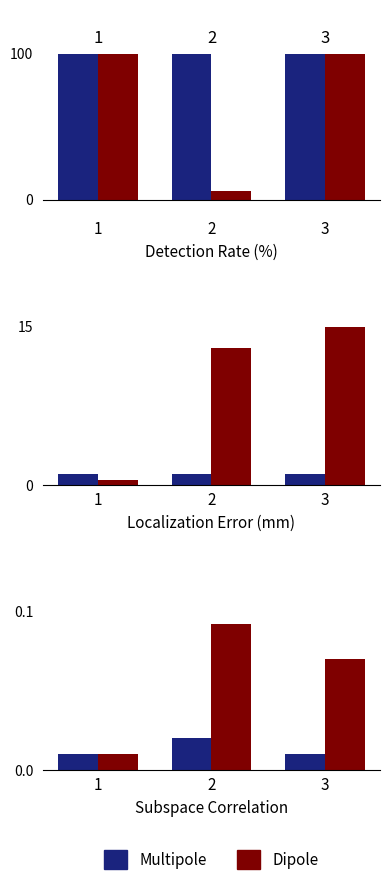

Which series has the largest total across all categories?

Dipole